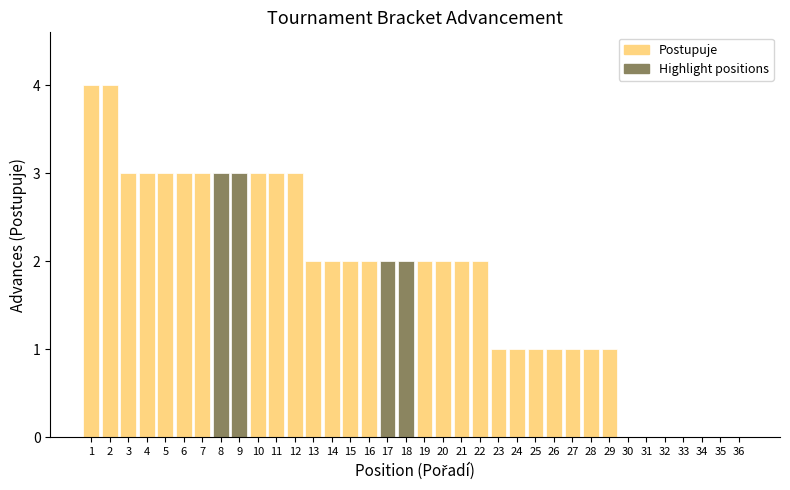

The chart shows a value of 2 at 16. True or false?

True